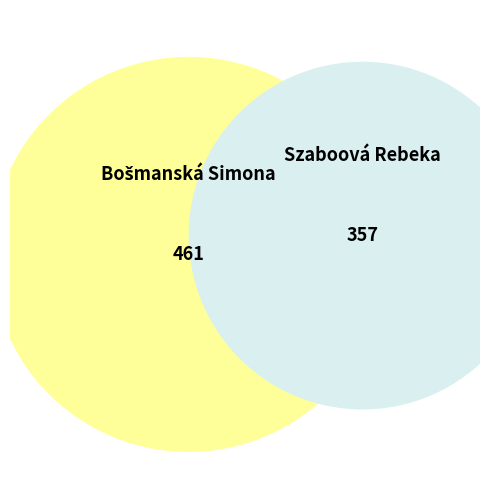

Does Szaboová Rebeka account for over 50% of the chart?

No